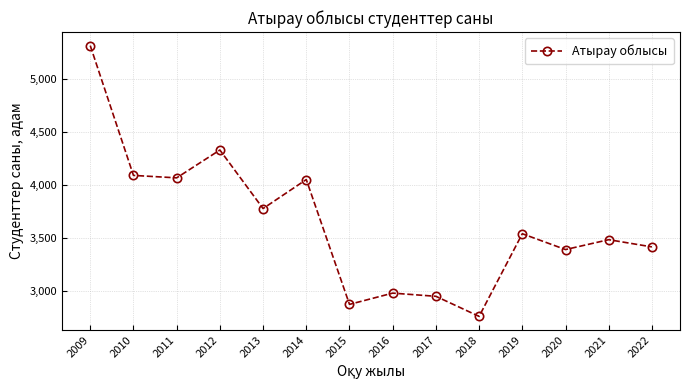

True or false: the data has more than 1 interior local peaks.

True